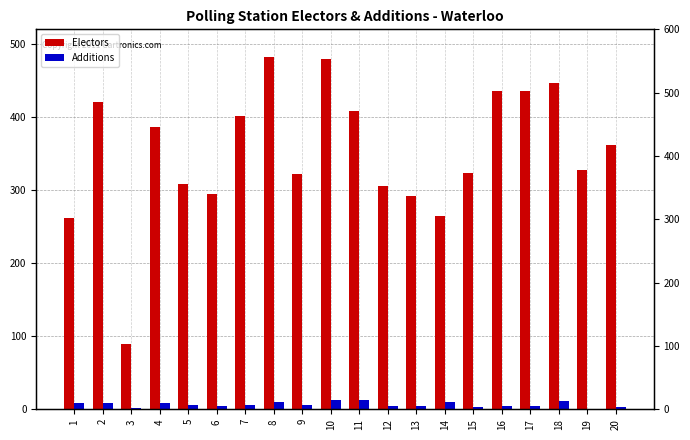

What is the difference between the Additions values at 20 and 10?

10